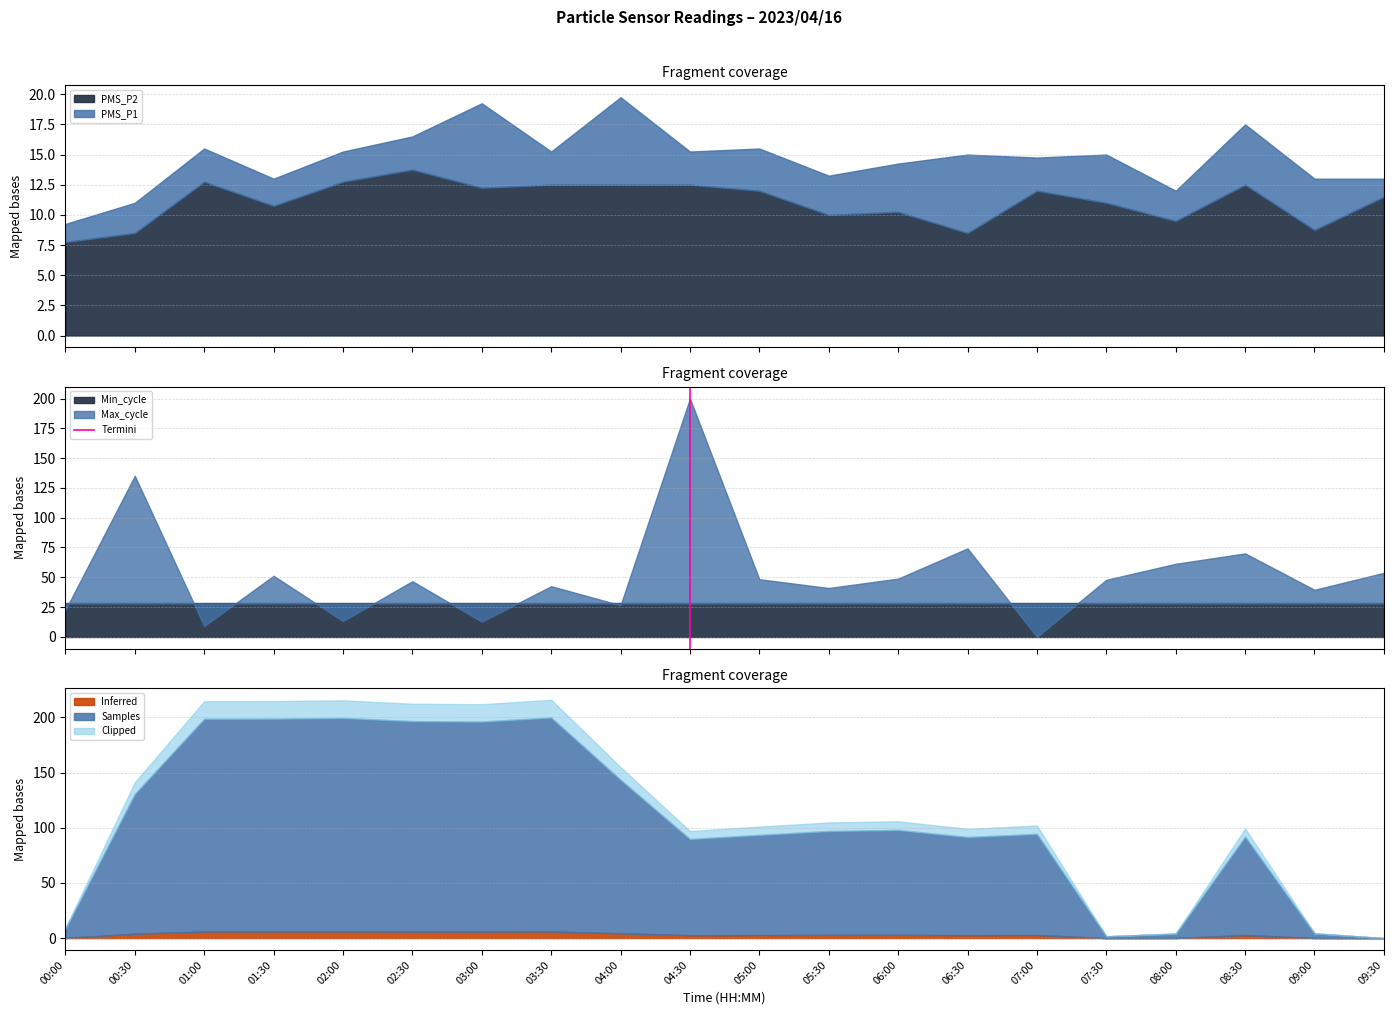

How many data points are less than 1?

1